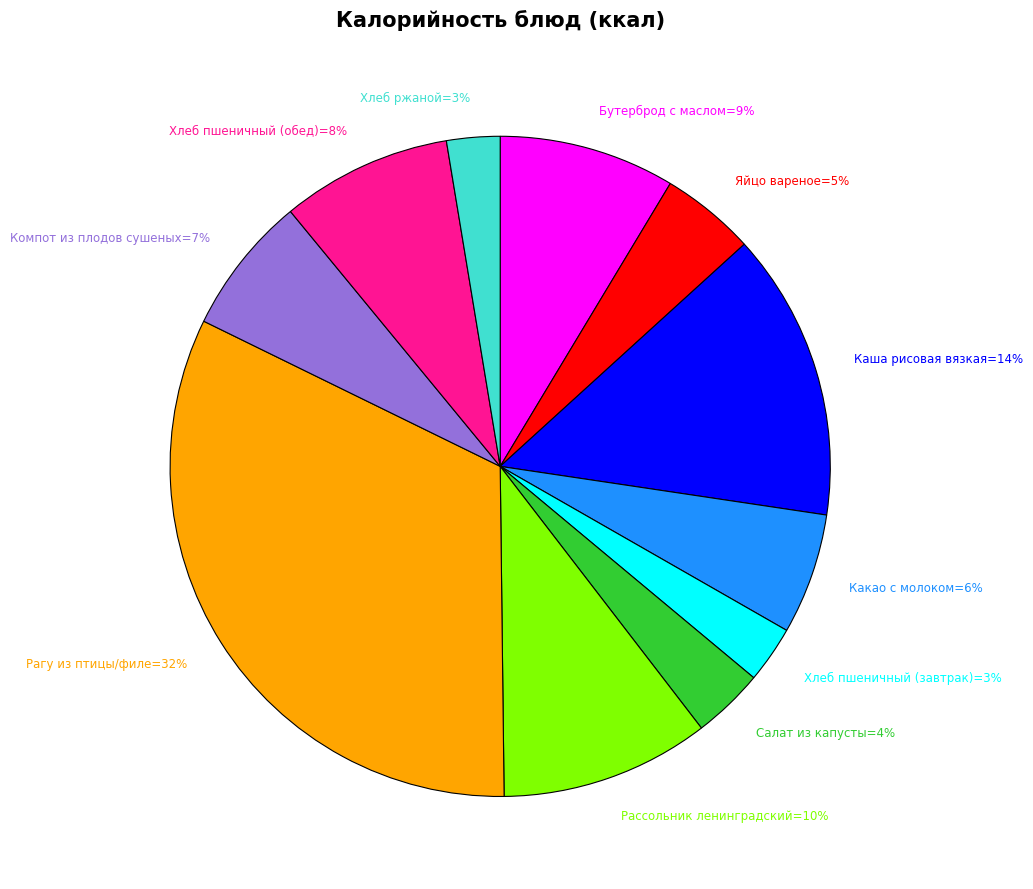

Which slice is the largest?

Рагу из птицы/филе=32%